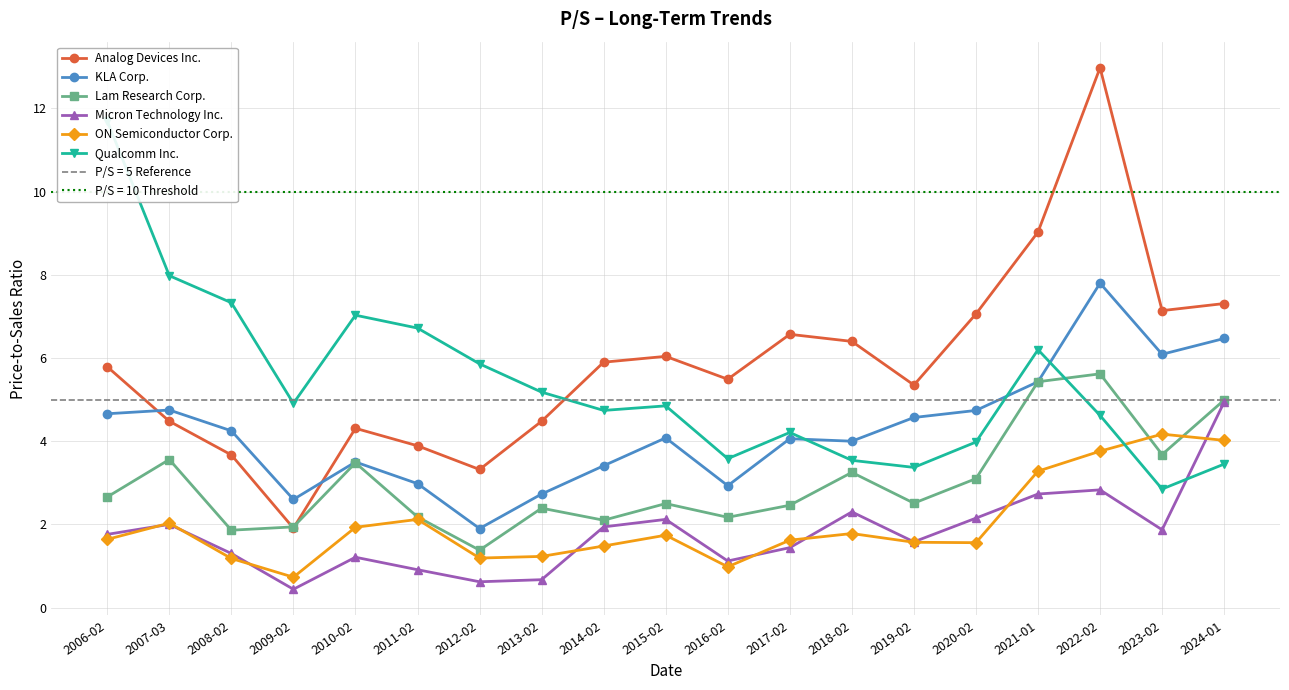

Where is Qualcomm Inc. nearest to the value 7?

2010-02